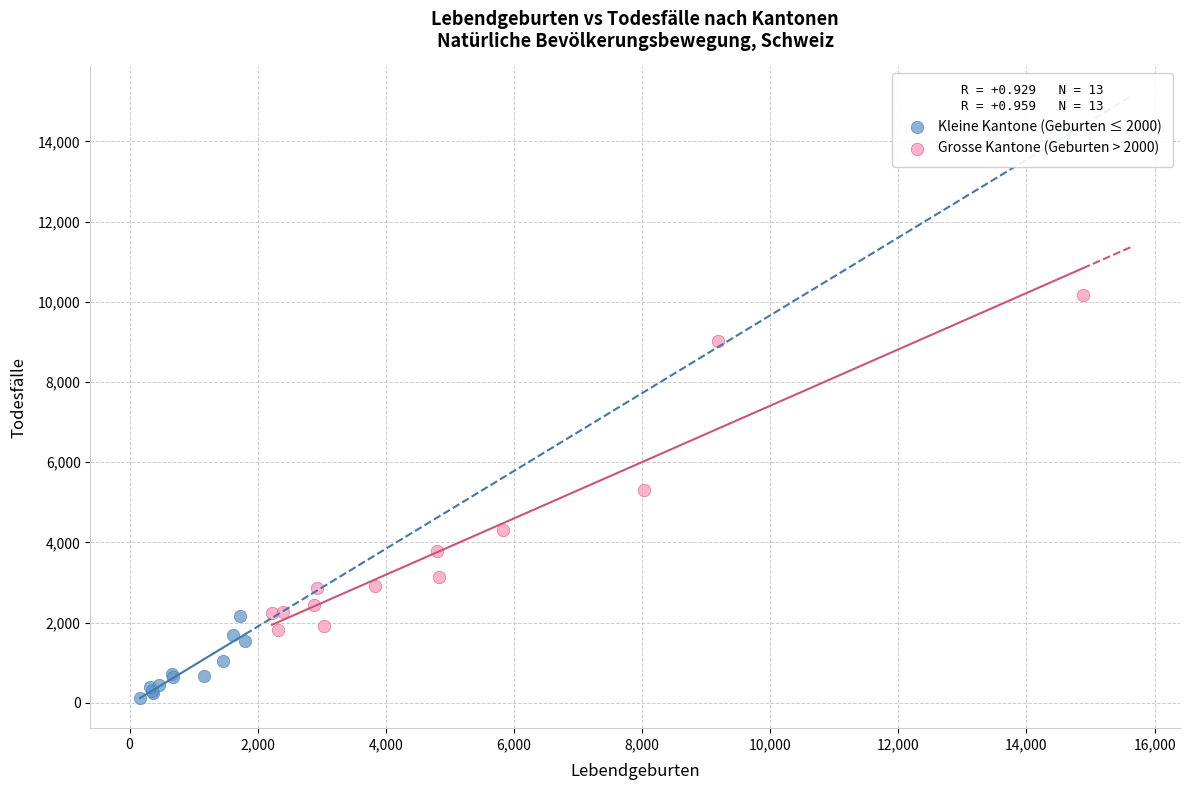

Which series reaches the minimum Y coordinate?

Kleine Kantone (Geburten ≤ 2000)